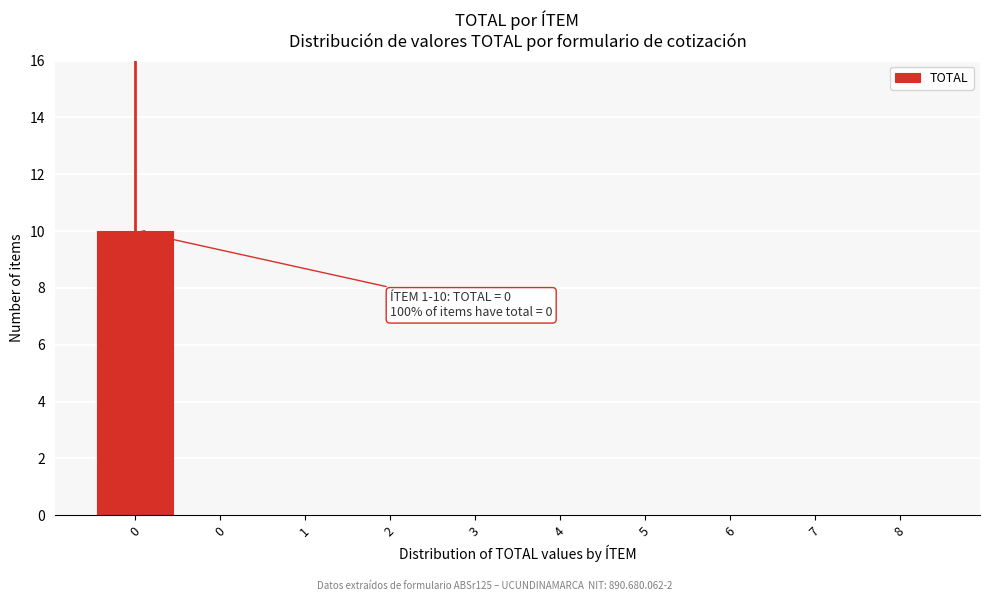

Are the bars horizontal?

No